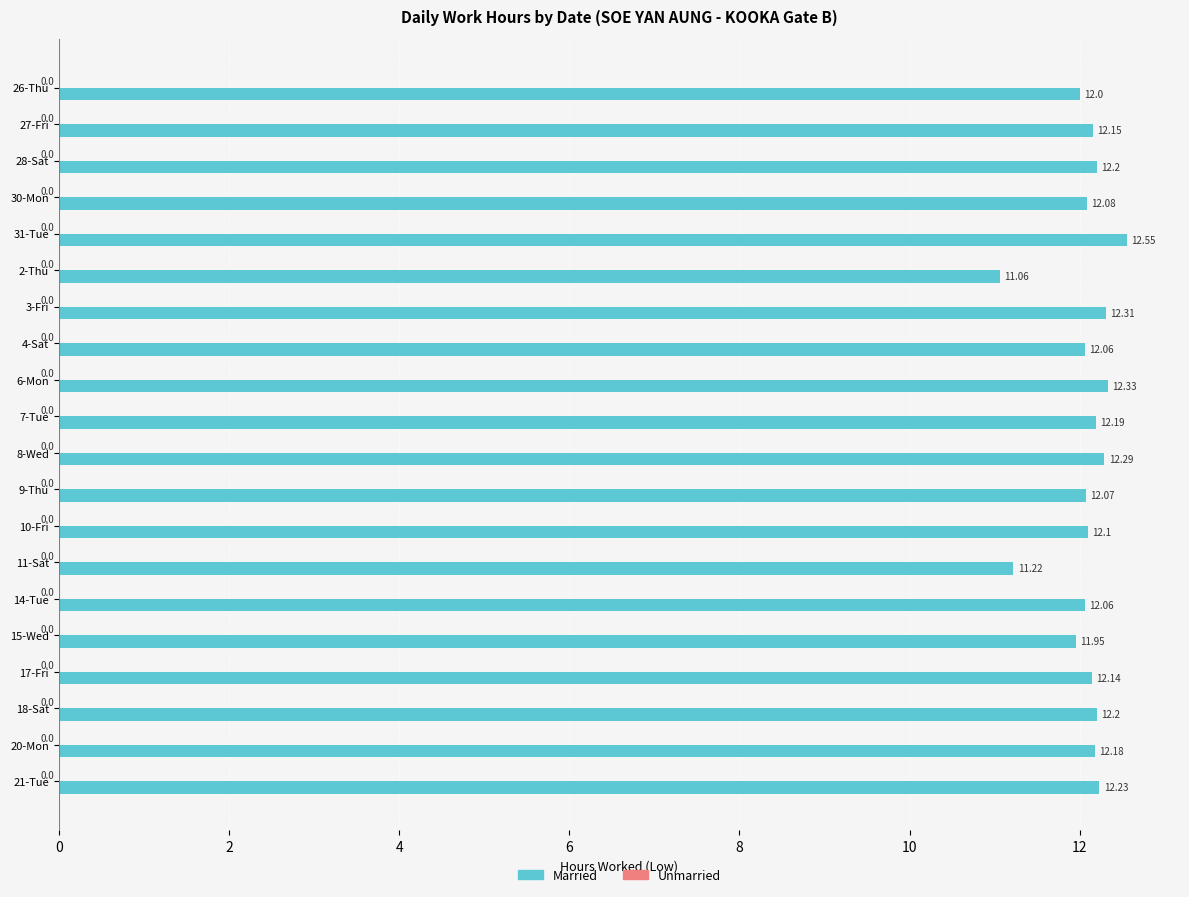

Which has a higher value, 30-Mon or 26-Thu?

30-Mon